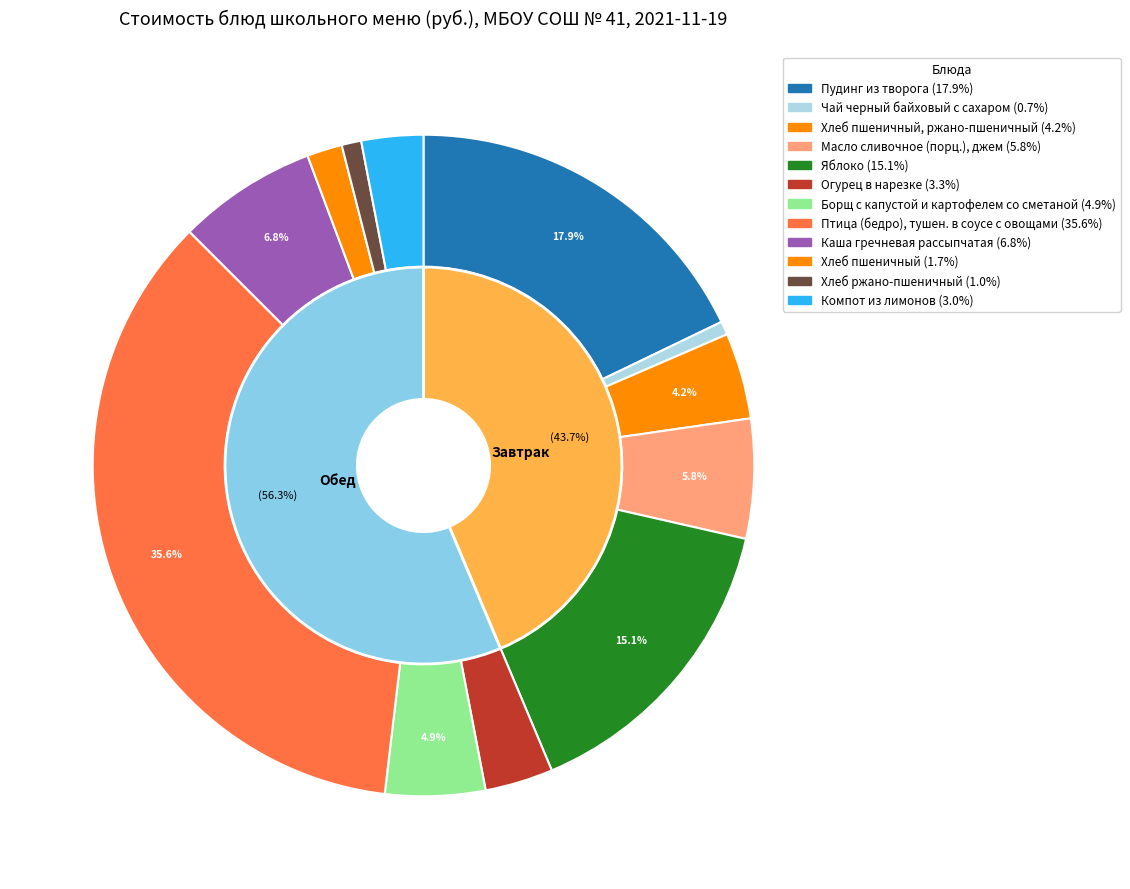

Rank the categories by value from highest to lowest.

Птица (бедро), тушен. в соусе с овощами, Пудинг из творога, Яблоко, Каша гречневая рассыпчатая, Масло сливочное (порц.), джем, Борщ с капустой и картофелем со сметаной, Хлеб пшеничный, ржано-пшеничный, Огурец в нарезке, Компот из лимонов, Хлеб пшеничный, Хлеб ржано-пшеничный, Чай черный байховый с сахаром